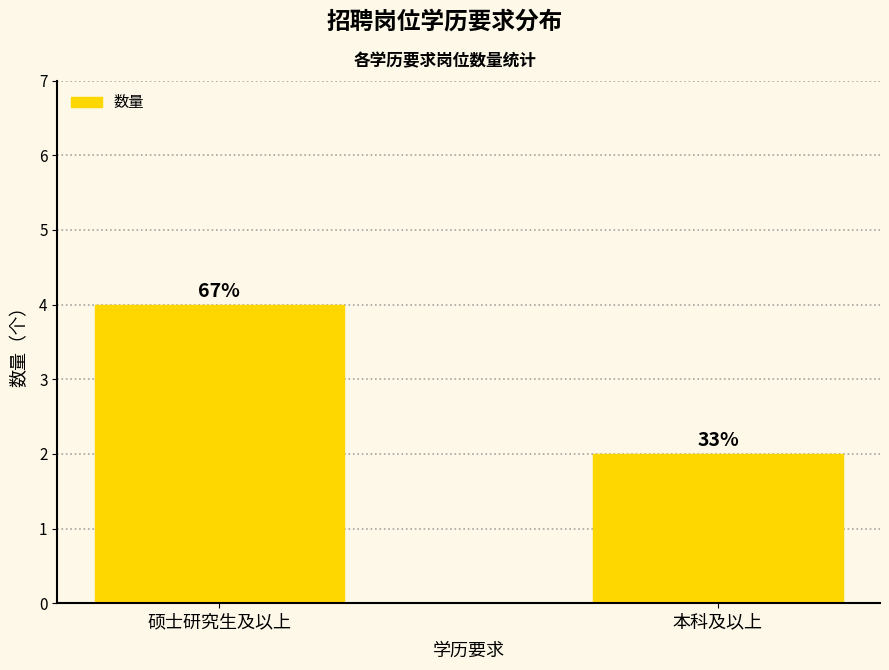

At which category does the chart reach its peak across all series?

硕士研究生及以上